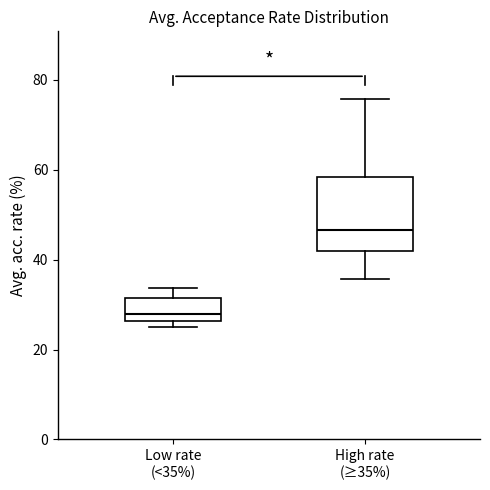

Comparing the boxes themselves (not the whiskers), which one is the tallest?

High rate (≥35%)